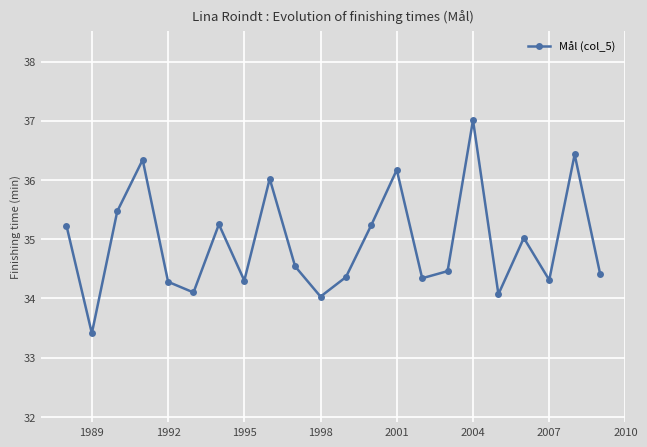

What is the maximum value shown in the chart?

37.0